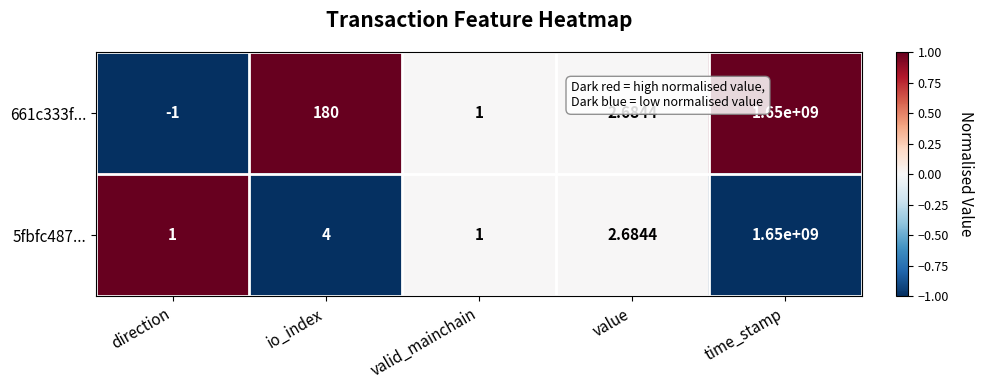

Is the value of 661c333f... at time_stamp greater than the value of 5fbfc487... at io_index?

Yes